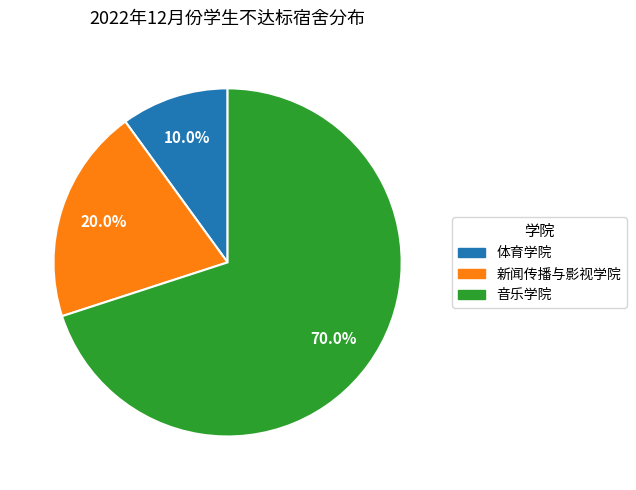

What percentage is the 体育学院 slice, to the nearest percent?

10%